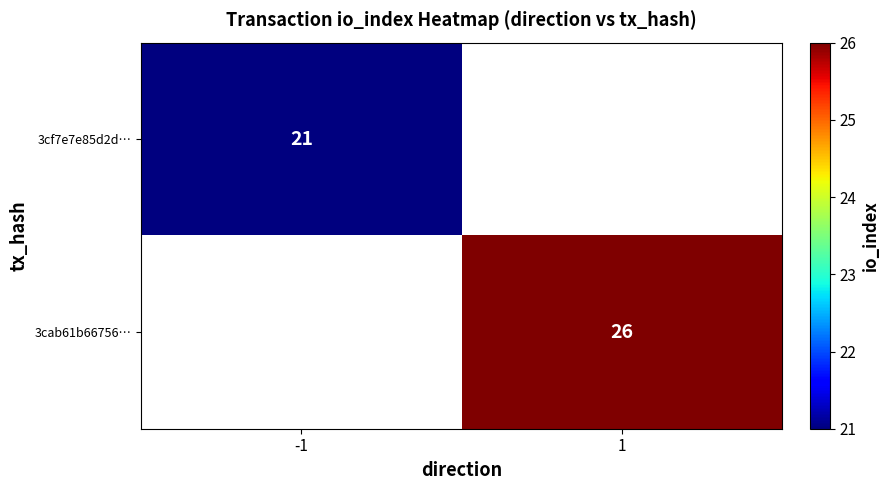

How many series are shown in this chart?

2